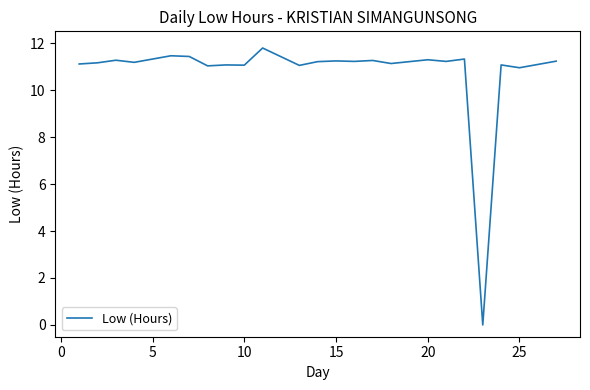

How many series are shown in this chart?

1